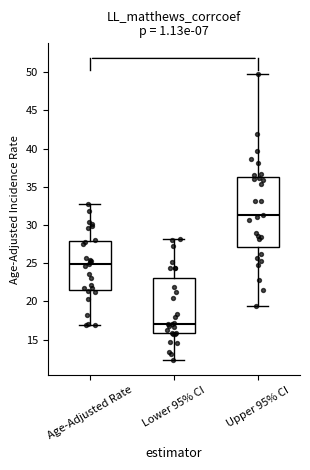

Which box's median line is the highest?

Upper 95% CI